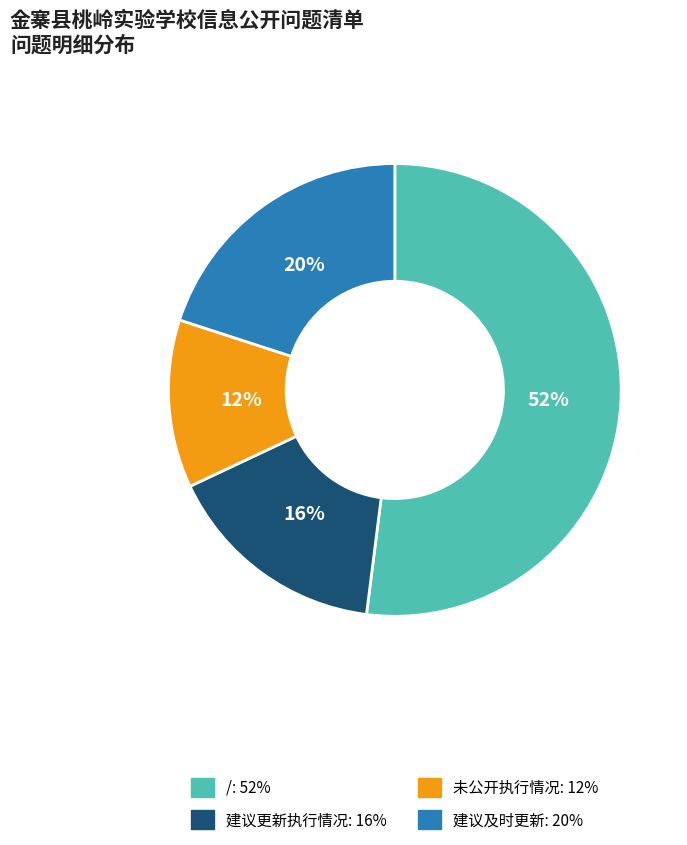

Approximately how many times larger is the value at 建议及时更新: 20% compared to /: 52%?

0.4